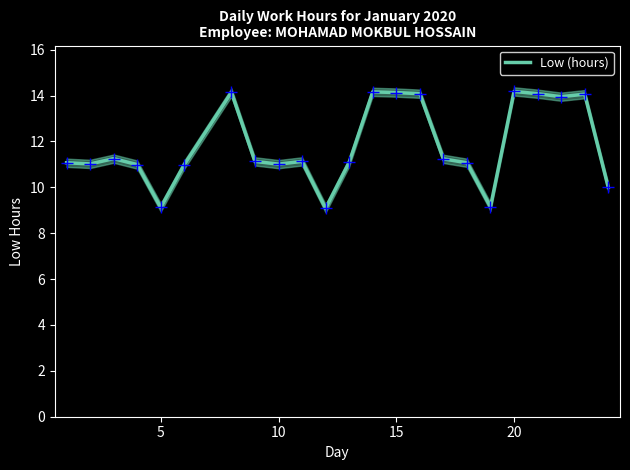

The value of Low (hours) at 20 is 14.2. True or false?

True